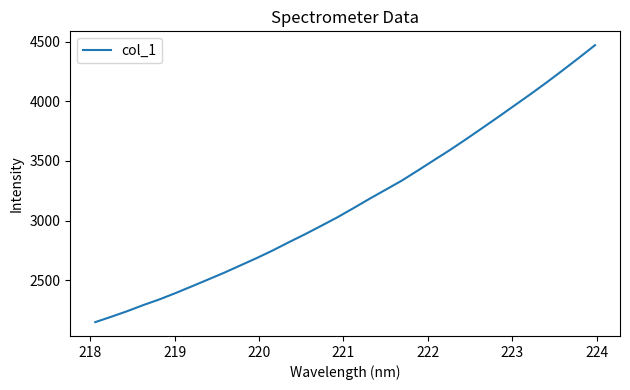

How many categories are shown in the chart?

32